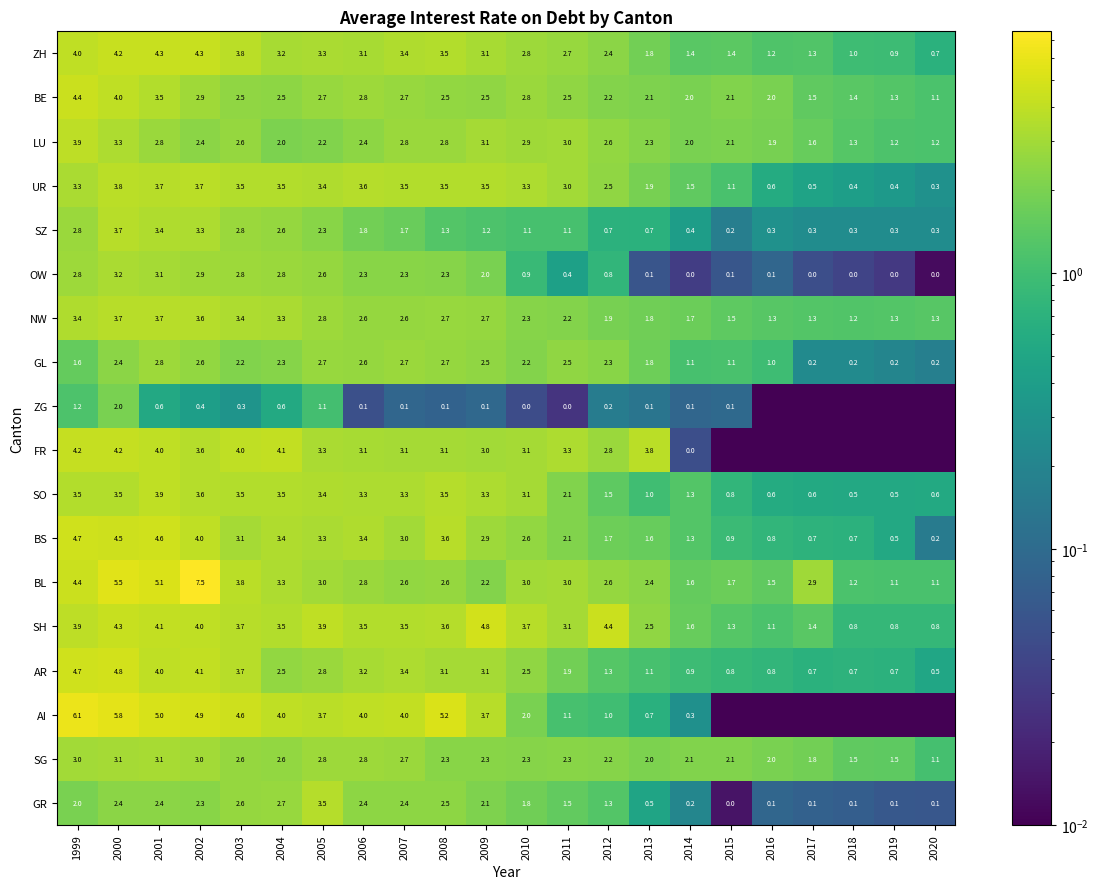

What is the spread (max minus min) of values at 2010?

3.7